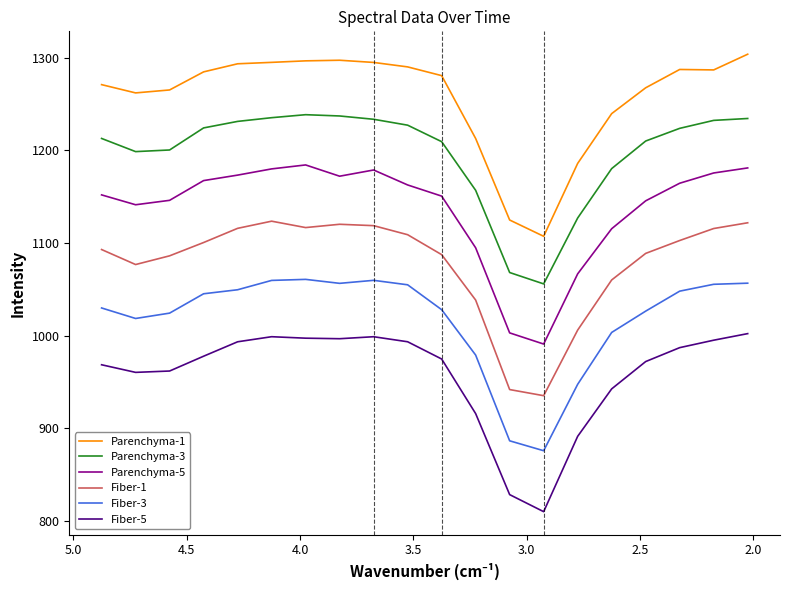

Rank the series at 3.0 from highest to lowest value.

Parenchyma-1, Parenchyma-3, Parenchyma-5, Fiber-1, Fiber-3, Fiber-5